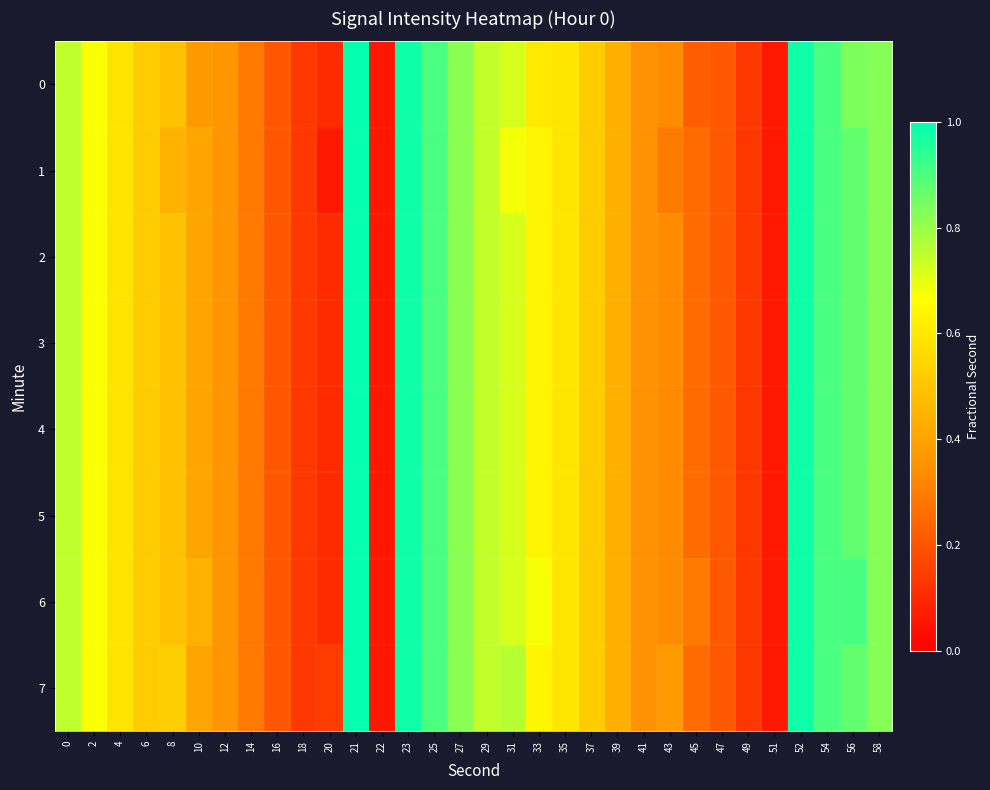

Reading right to left, transcribe all the data shown in this chart.

0: 58=0.8	56=0.8	54=0.9	52=1.0	51=0.1	49=0.1	47=0.2	45=0.2	43=0.3	41=0.4	39=0.4	37=0.5	35=0.6	33=0.6	31=0.7	29=0.7	27=0.8	25=0.9	23=1.0	22=0.1	21=1.0	20=0.1	18=0.1	16=0.2	14=0.3	12=0.4	10=0.4	8=0.5	6=0.5	4=0.6	2=0.7	0=0.8
1: 58=0.8	56=0.9	54=0.9	52=1.0	51=0.1	49=0.1	47=0.2	45=0.3	43=0.3	41=0.4	39=0.4	37=0.5	35=0.6	33=0.6	31=0.7	29=0.7	27=0.8	25=0.9	23=1.0	22=0.1	21=1.0	20=0.1	18=0.1	16=0.2	14=0.3	12=0.4	10=0.4	8=0.4	6=0.5	4=0.6	2=0.7	0=0.8
2: 58=0.8	56=0.9	54=0.9	52=1.0	51=0.1	49=0.1	47=0.2	45=0.3	43=0.3	41=0.4	39=0.4	37=0.5	35=0.6	33=0.6	31=0.7	29=0.7	27=0.8	25=0.9	23=1.0	22=0.1	21=1.0	20=0.1	18=0.1	16=0.2	14=0.3	12=0.4	10=0.4	8=0.5	6=0.5	4=0.6	2=0.7	0=0.8
3: 58=0.8	56=0.9	54=0.9	52=1.0	51=0.1	49=0.1	47=0.2	45=0.3	43=0.3	41=0.4	39=0.4	37=0.5	35=0.6	33=0.6	31=0.7	29=0.7	27=0.8	25=0.9	23=1.0	22=0.1	21=1.0	20=0.1	18=0.1	16=0.2	14=0.3	12=0.4	10=0.4	8=0.5	6=0.5	4=0.6	2=0.7	0=0.8
4: 58=0.8	56=0.9	54=0.9	52=1.0	51=0.1	49=0.1	47=0.2	45=0.3	43=0.3	41=0.4	39=0.4	37=0.5	35=0.6	33=0.6	31=0.7	29=0.7	27=0.8	25=0.9	23=1.0	22=0.1	21=1.0	20=0.1	18=0.1	16=0.2	14=0.3	12=0.4	10=0.4	8=0.5	6=0.5	4=0.6	2=0.7	0=0.8
5: 58=0.8	56=0.9	54=0.9	52=1.0	51=0.1	49=0.1	47=0.2	45=0.3	43=0.3	41=0.4	39=0.4	37=0.5	35=0.6	33=0.6	31=0.7	29=0.7	27=0.8	25=0.9	23=1.0	22=0.1	21=1.0	20=0.1	18=0.1	16=0.2	14=0.3	12=0.4	10=0.4	8=0.5	6=0.5	4=0.6	2=0.7	0=0.8
6: 58=0.8	56=0.9	54=0.9	52=1.0	51=0.1	49=0.1	47=0.2	45=0.3	43=0.3	41=0.4	39=0.4	37=0.5	35=0.6	33=0.7	31=0.7	29=0.7	27=0.8	25=0.9	23=1.0	22=0.1	21=1.0	20=0.1	18=0.1	16=0.2	14=0.3	12=0.4	10=0.4	8=0.5	6=0.5	4=0.6	2=0.7	0=0.8
7: 58=0.8	56=0.9	54=0.9	52=1.0	51=0.1	49=0.1	47=0.2	45=0.3	43=0.4	41=0.4	39=0.4	37=0.5	35=0.6	33=0.6	31=0.8	29=0.7	27=0.8	25=0.9	23=1.0	22=0.1	21=1.0	20=0.1	18=0.1	16=0.2	14=0.3	12=0.4	10=0.4	8=0.5	6=0.5	4=0.6	2=0.7	0=0.8